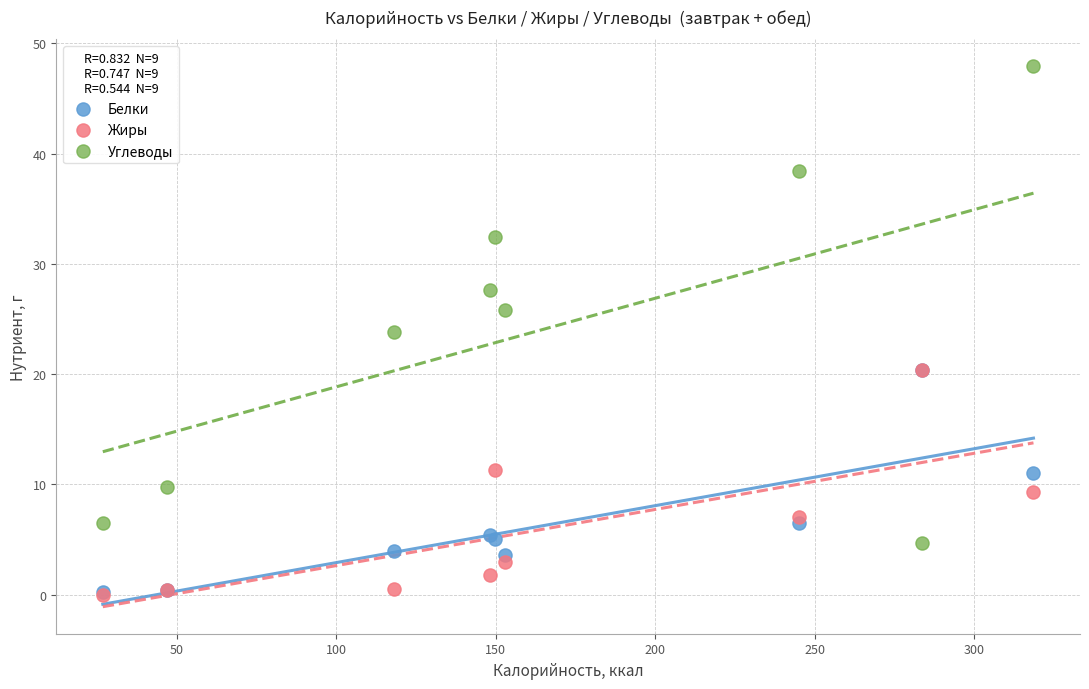

What are all the series names shown in the legend?

Белки, Жиры, Углеводы